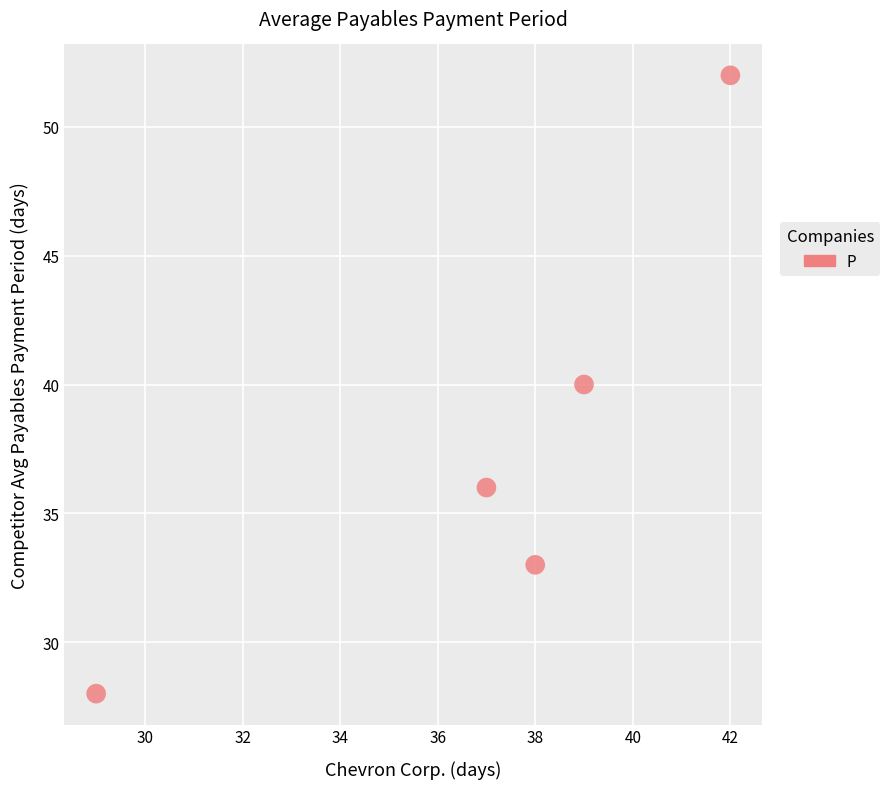

What is the range of Y values (max minus min)?

24